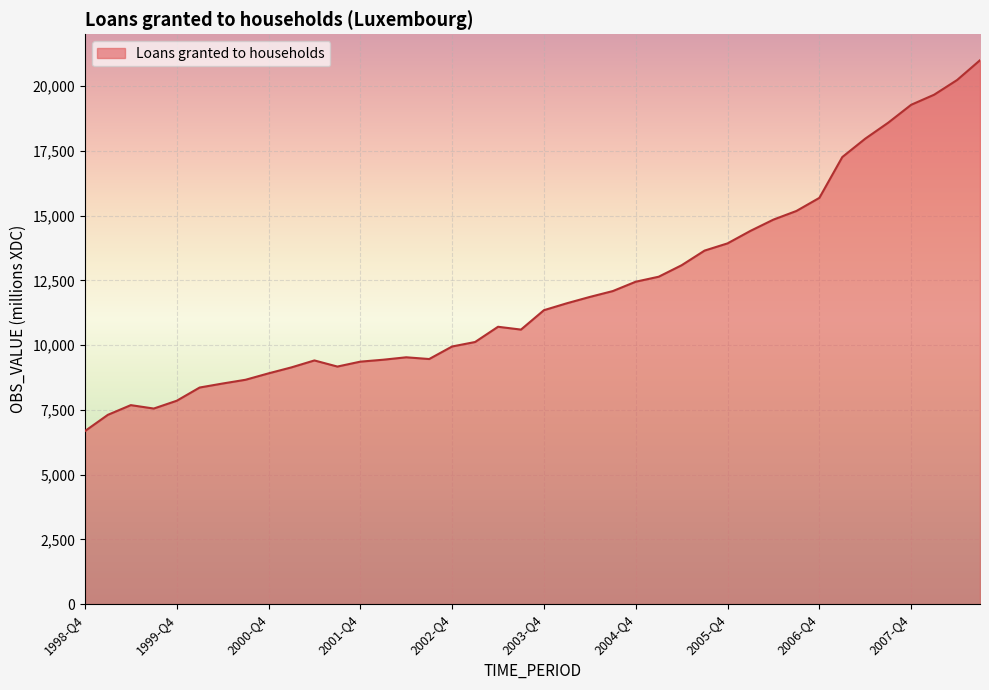

How many distinct data groups are displayed?

1